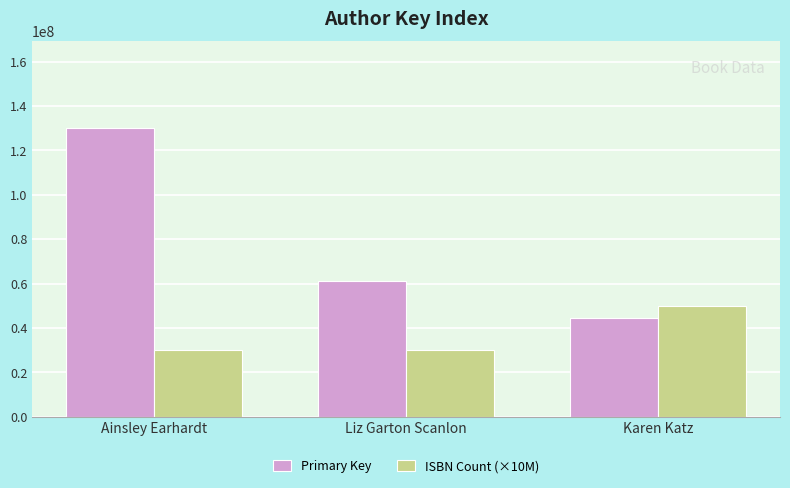

At which label does ISBN Count (×10M) reach its peak?

Karen Katz